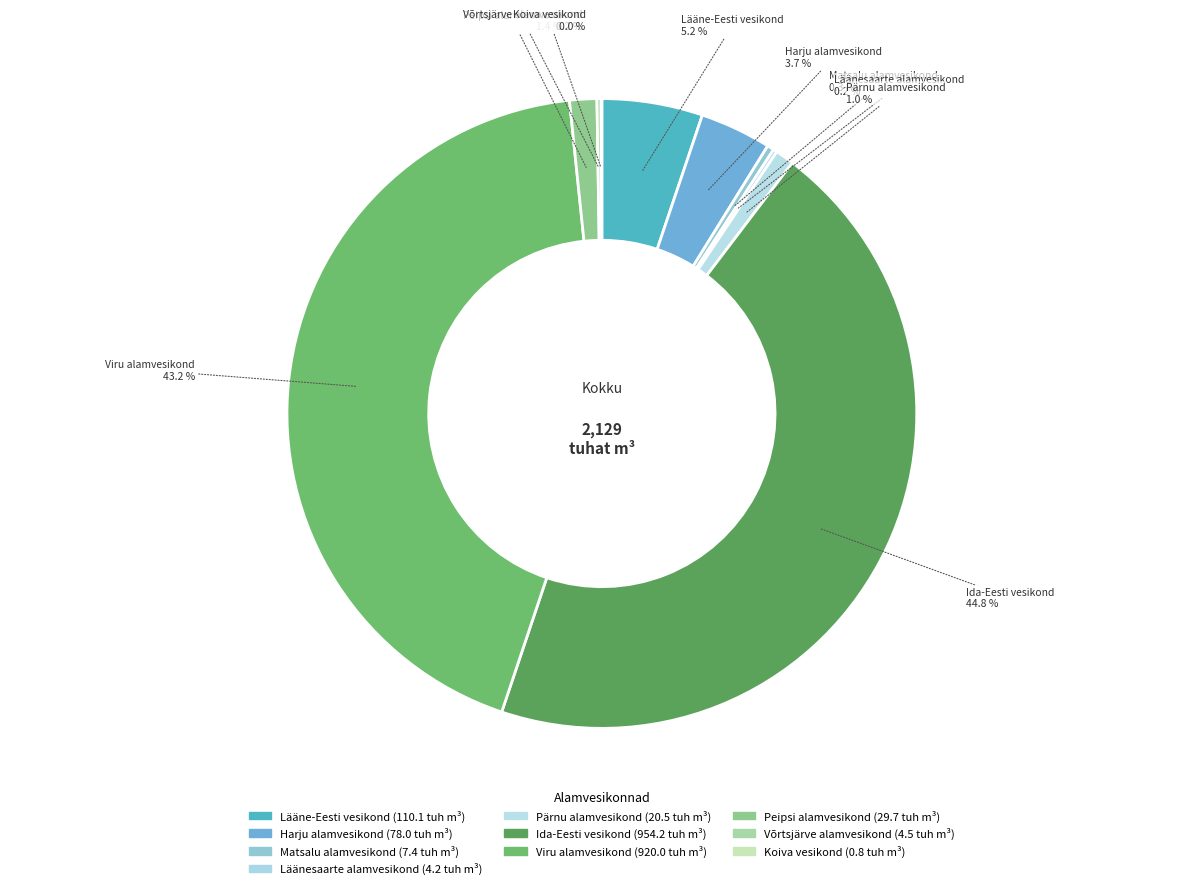

How many slices are in this pie chart?

10